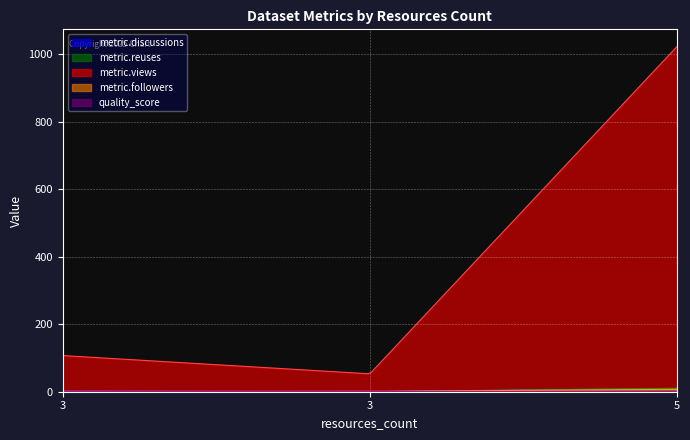

Which series has the largest total across all categories?

metric.views